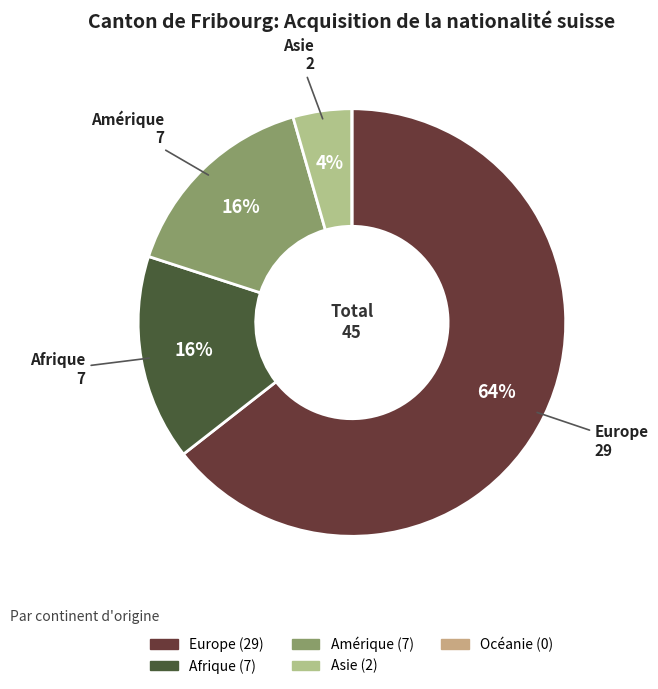

Rank the categories by value from lowest to highest.

Océanie, Asie, Afrique, Amérique, Europe